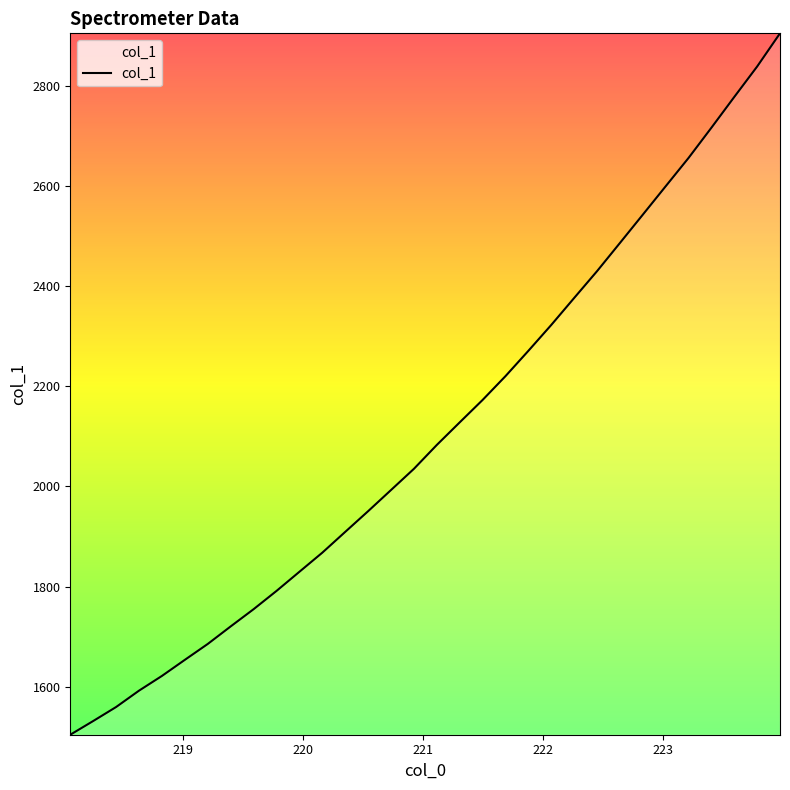

Reading left to right, list all the values displayed in this chart.

1503.8	1531.2	1559.2	1591.9	1621.4	1653.5	1685.3	1720.3	1754.7	1791.2	1829.5	1867.7	1909.2	1950.6	1992.9	2035.3	2083.0	2128.1	2172.9	2220.5	2271.1	2322.8	2376.7	2430.3	2486.6	2543.1	2599.9	2656.6	2717.0	2778.5	2839.3	2905.7